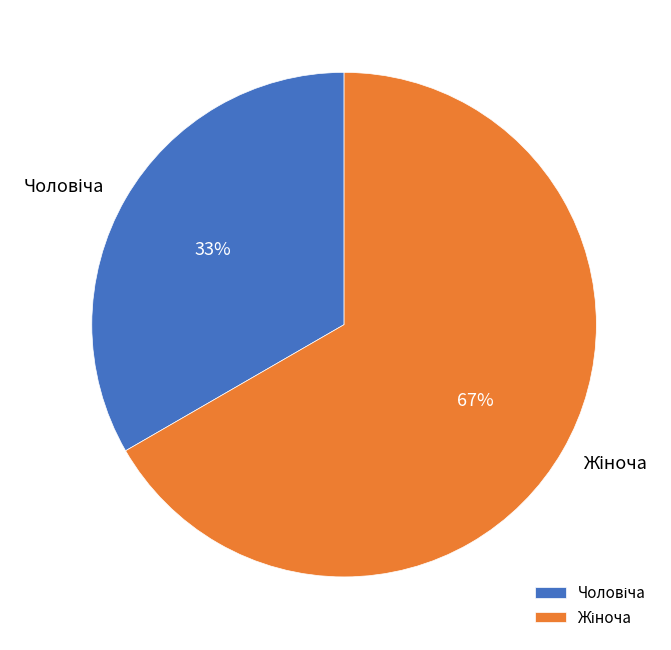

Is there any slice that represents more than half of the pie?

Yes